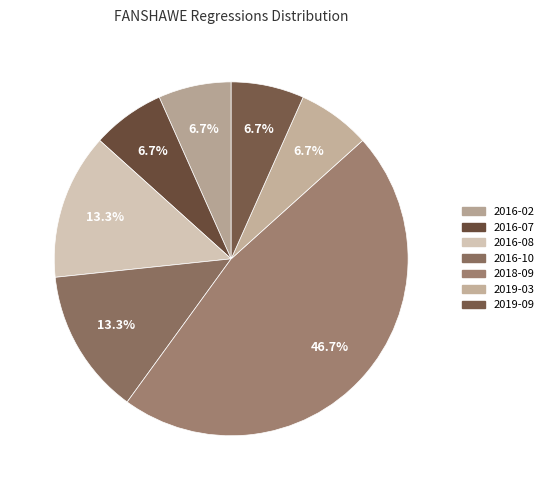

How many slices are in this pie chart?

7